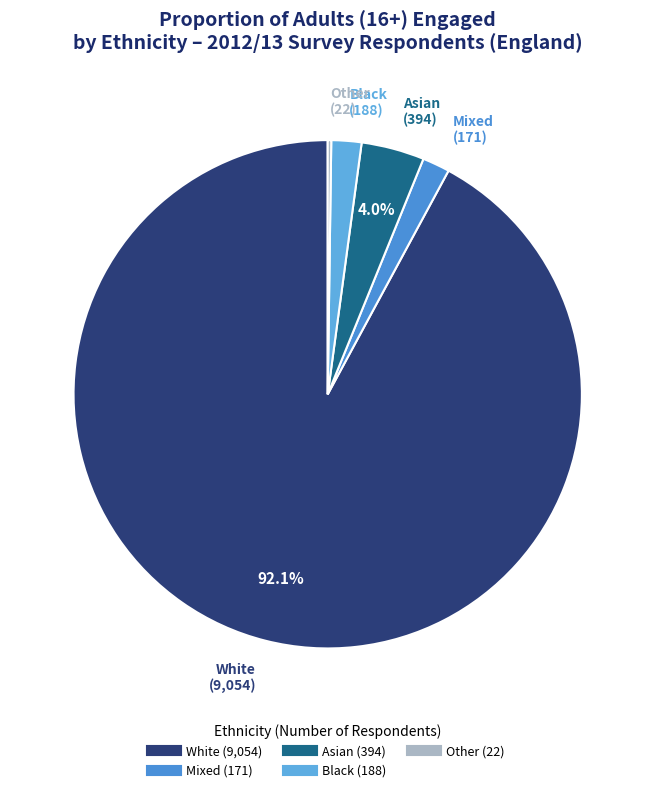

Does any single category account for the majority?

Yes